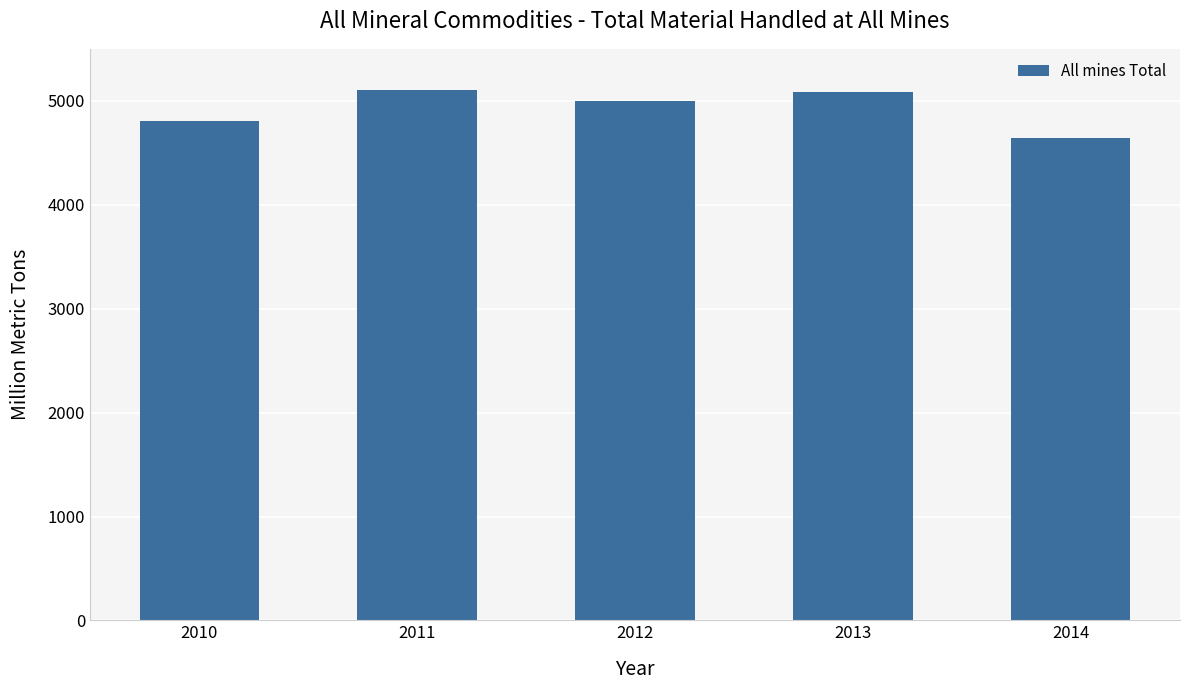

Are the bars grouped side by side (vs. stacked)?

No